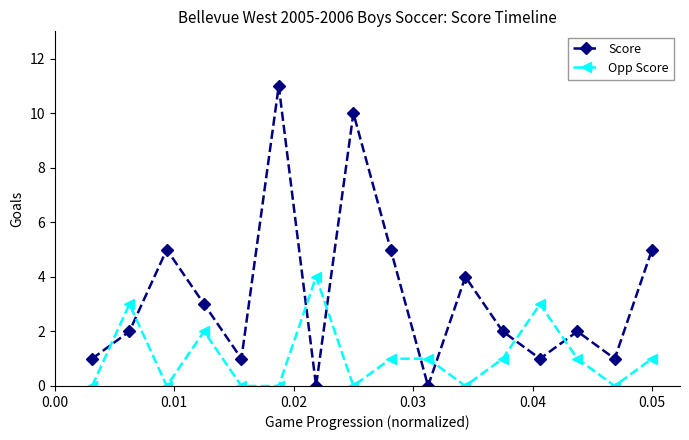

How many distinct data groups are displayed?

2